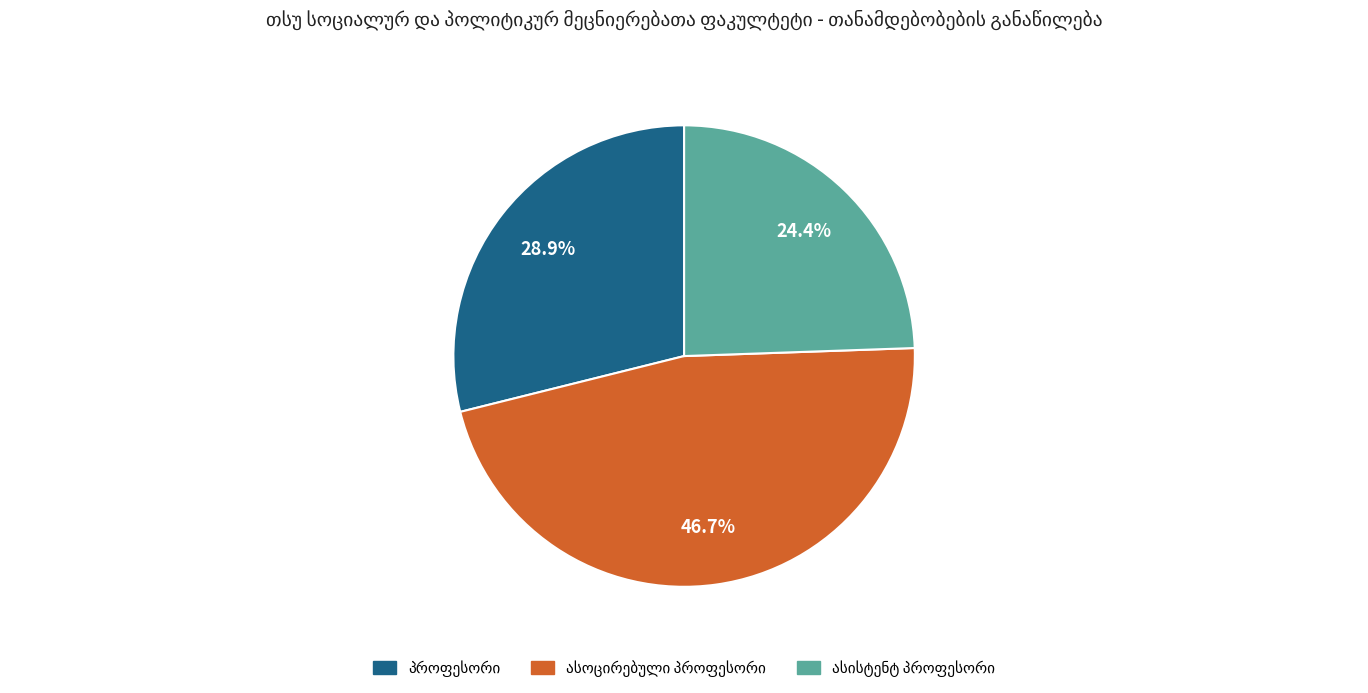

Is there a majority slice in this chart?

No